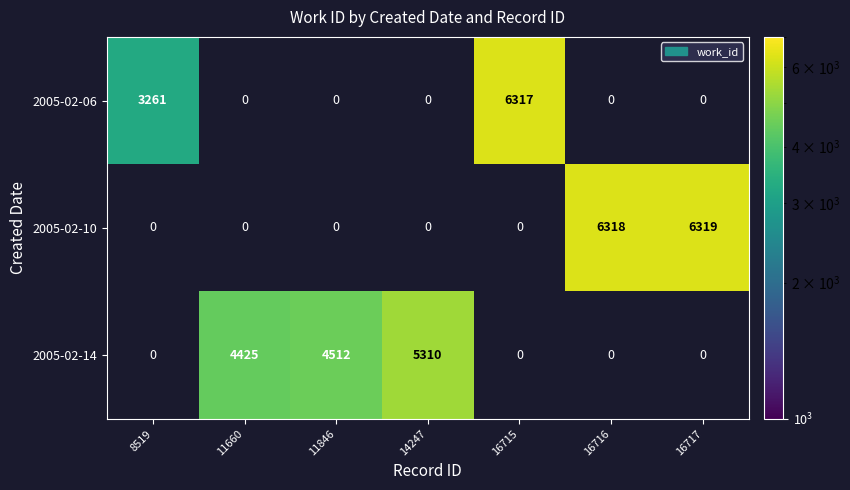

The 2005-02-06 series shows 6317 at 16715. True or false?

True